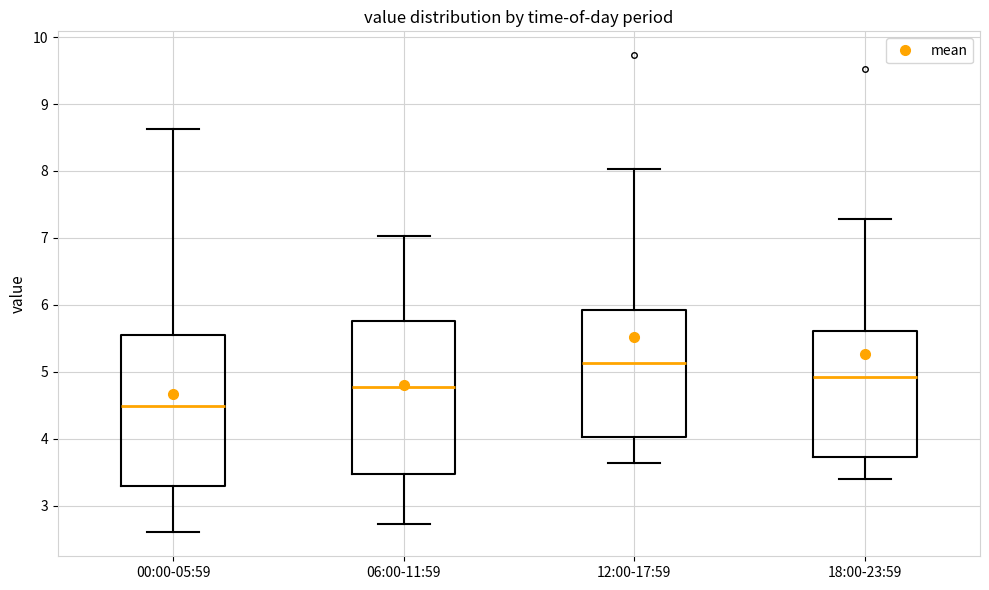

Reading left to right, read every box against the y-axis: the position of its median line, the range the box covers, and the ends of its whiskers. The values are not printed on the chart, so give them approximately, as read against the axis.

00:00-05:59: median 4.5, box 3.3 to 5.5, whiskers 2.6 to 8.6
06:00-11:59: median 4.8, box 3.5 to 5.8, whiskers 2.7 to 7.0
12:00-17:59: median 5.1, box 4.0 to 5.9, whiskers 3.6 to 8.0
18:00-23:59: median 4.9, box 3.7 to 5.6, whiskers 3.4 to 7.3